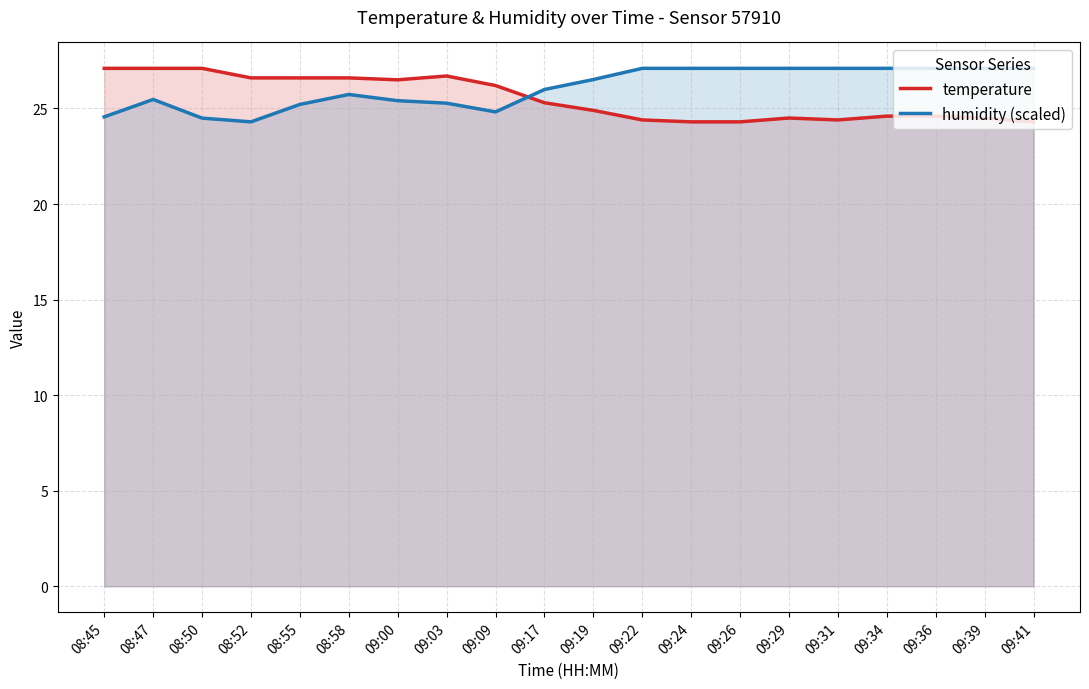

Reading right to left, extract all data points from this chart.

temperature: 24.3	24.5	24.6	24.6	24.4	24.5	24.3	24.3	24.4	24.9	25.3	26.2	26.7	26.5	26.6	26.6	26.6	27.1	27.1	27.1
humidity (scaled): 27.1	27.1	27.1	27.1	27.1	27.1	27.1	27.1	27.1	26.5	26.0	24.8	25.3	25.4	25.7	25.2	24.3	24.5	25.5	24.6